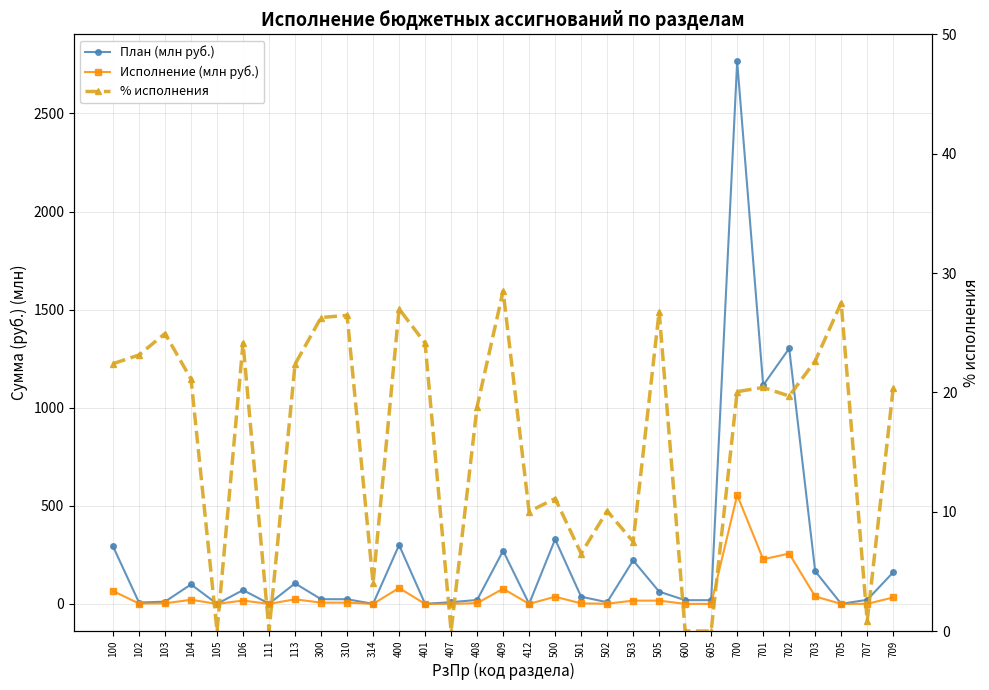

True or false: Исполнение (млн руб.) and План (млн руб.) cross at least once.

False